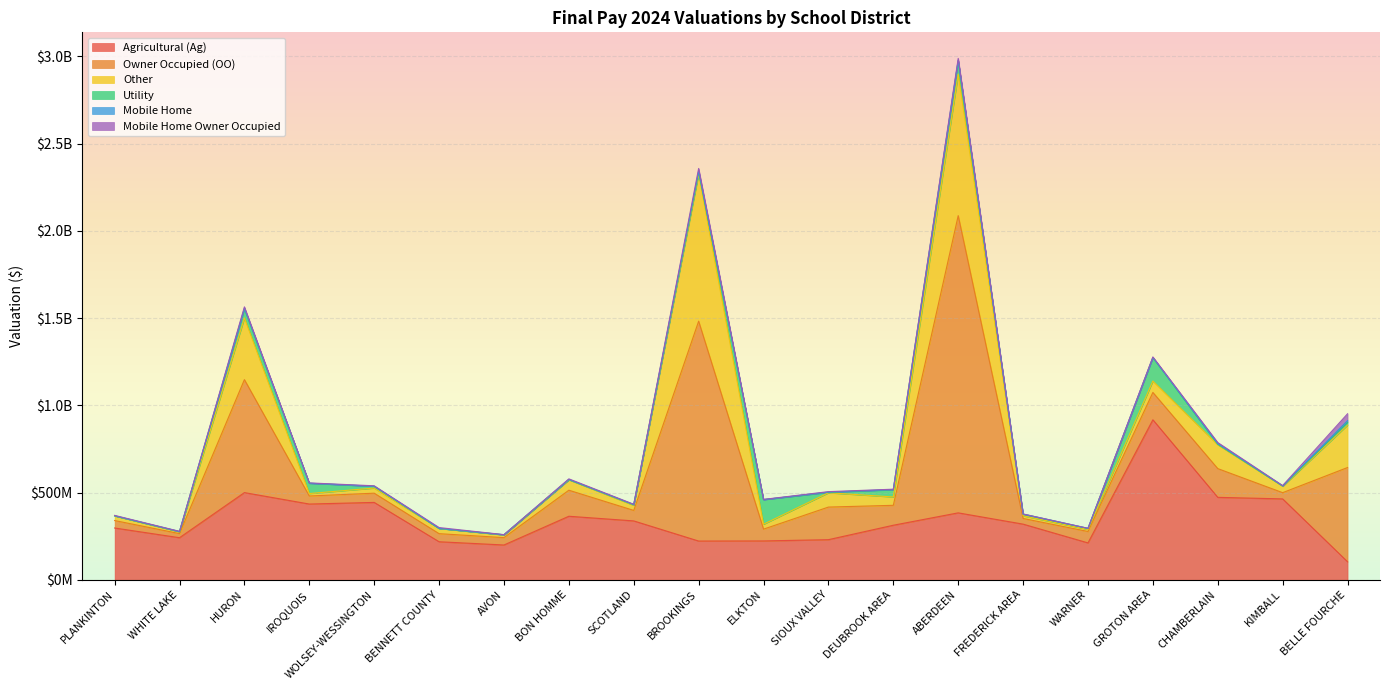

In Owner Occupied (OO), how many points are higher than both neighbors (excluding endpoints)?

7